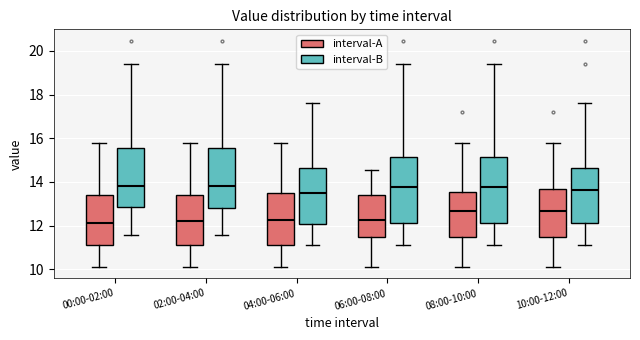

Where does the lower whisker of the box for 02:00-04:00 (interval-A) end on the y-axis? The values are not printed on the chart, so give them approximately, as read against the axis.

10.2